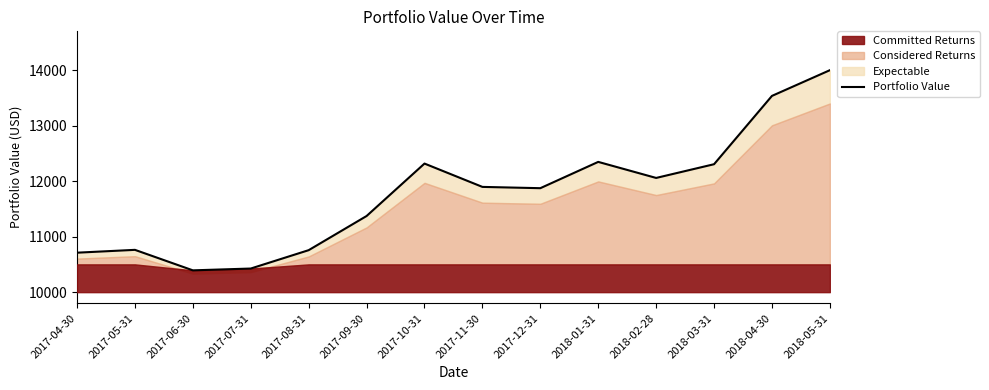

The chart shows a value of 5501.9 at 2017-10-31. True or false?

False